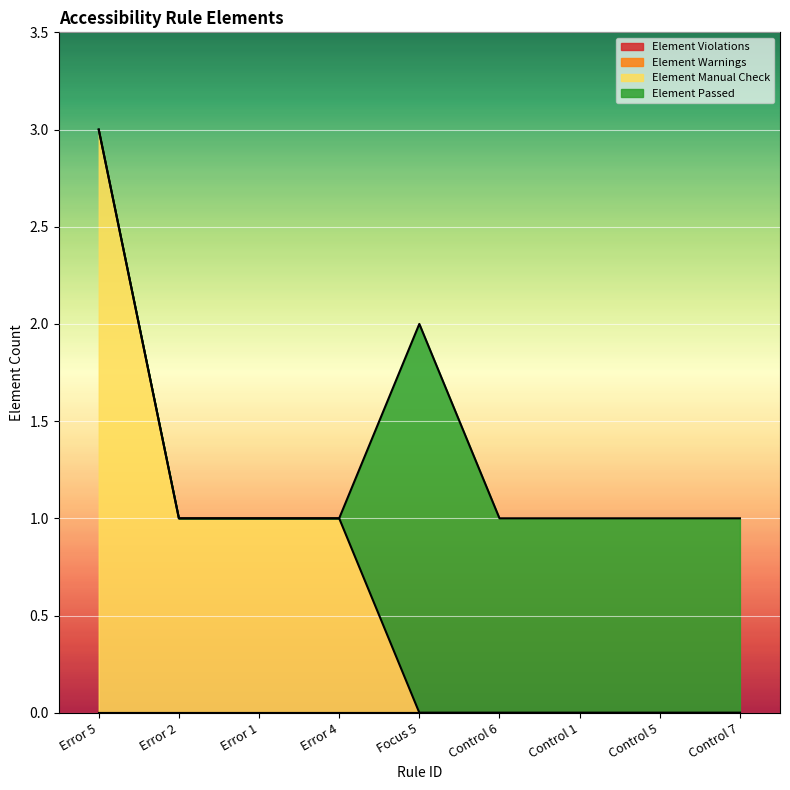

What is the label of the 8th point from the left?

Control 5